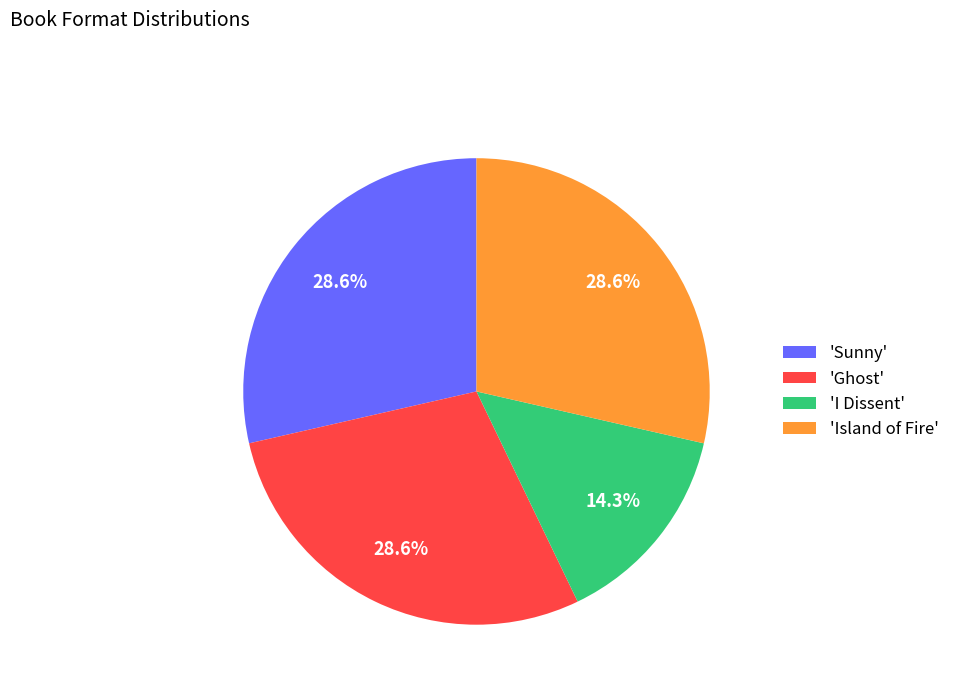

What percentage do 'I Dissent' and 'Island of Fire' together represent?

42.9%